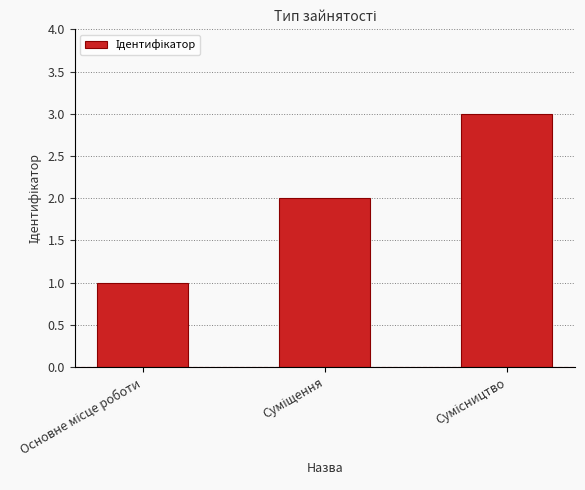

What is the greatest value displayed?

3